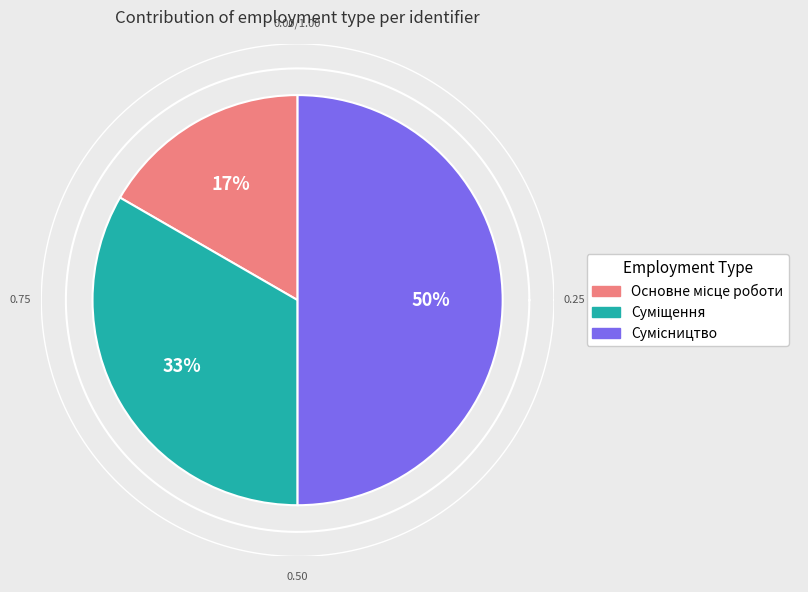

Which category has the biggest portion of the pie?

Сумісництво